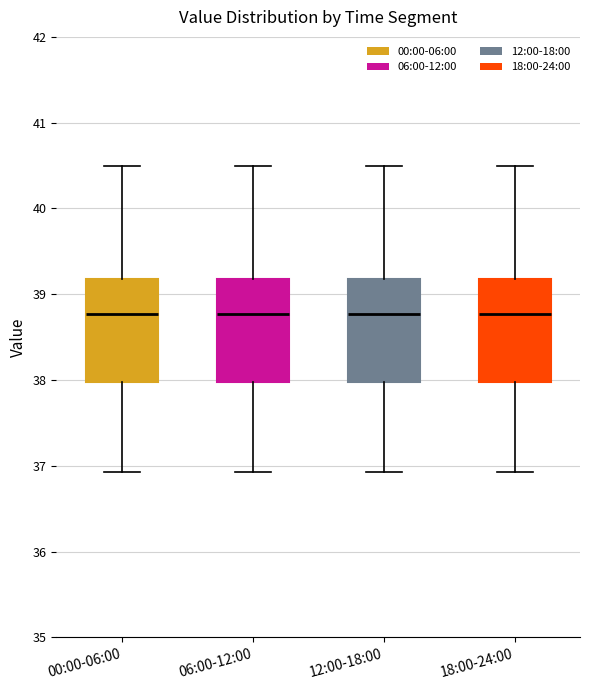

Reading left to right, read every box against the y-axis: the position of its median line, the range the box covers, and the ends of its whiskers. The values are not printed on the chart, so give them approximately, as read against the axis.

00:00-06:00: median 38.8, box 38.0 to 39.2, whiskers 36.9 to 40.5
06:00-12:00: median 38.8, box 38.0 to 39.2, whiskers 36.9 to 40.5
12:00-18:00: median 38.8, box 38.0 to 39.2, whiskers 36.9 to 40.5
18:00-24:00: median 38.8, box 38.0 to 39.2, whiskers 36.9 to 40.5